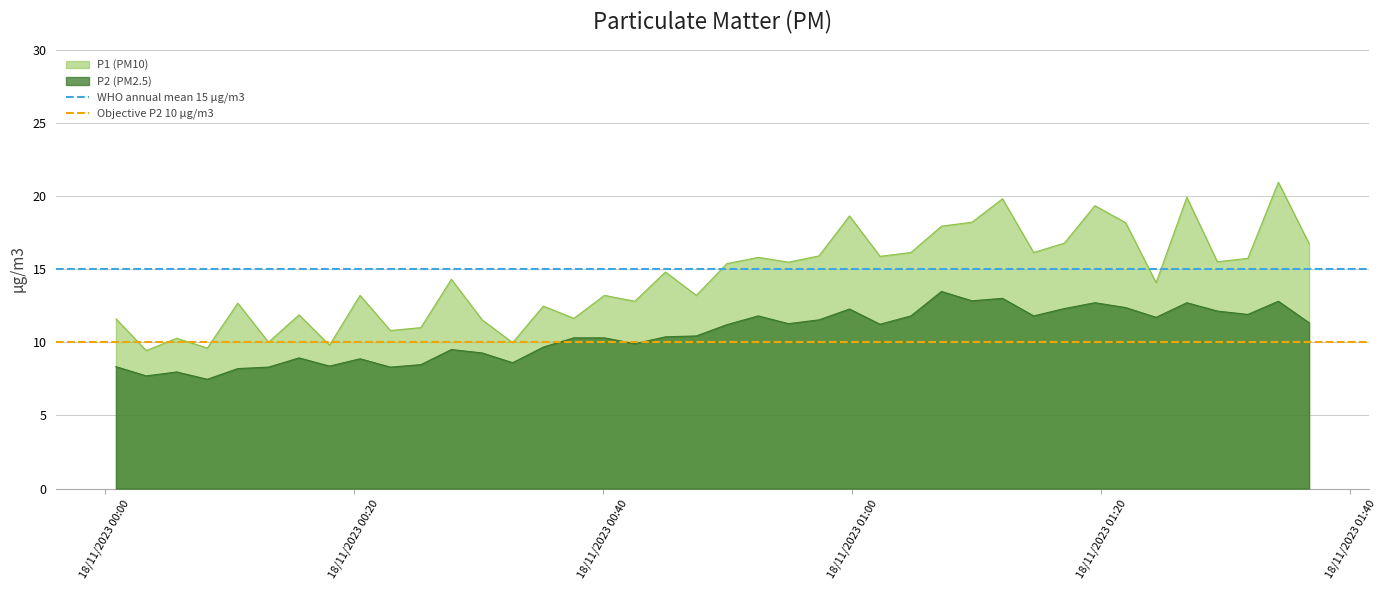

What is the value of the Objective P2 10 µg/m3 point at the 2nd from the left?

10